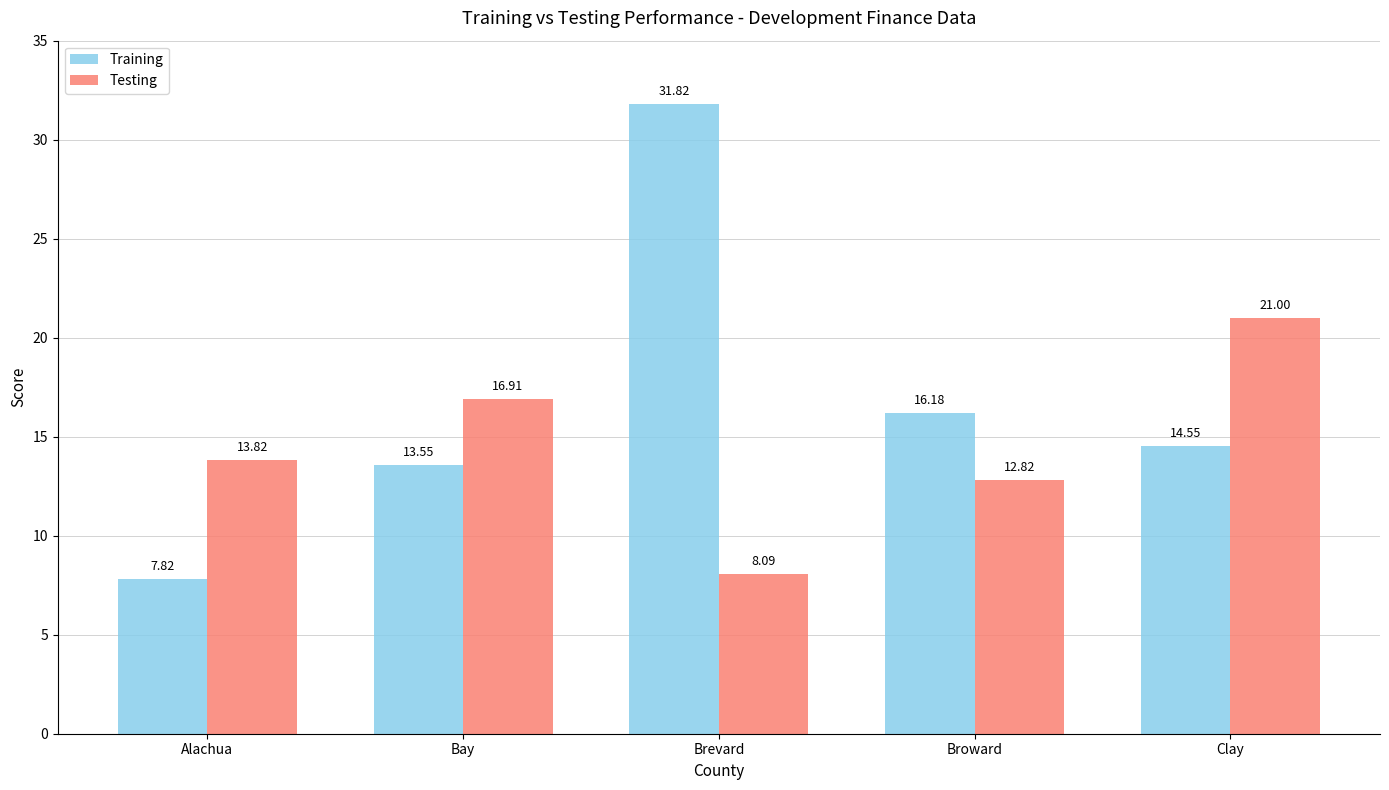

Reading left to right, list all the values displayed in this chart.

Training: Alachua=7.8	Bay=13.6	Brevard=31.8	Broward=16.2	Clay=14.6
Testing: Alachua=13.8	Bay=16.9	Brevard=8.1	Broward=12.8	Clay=21.0